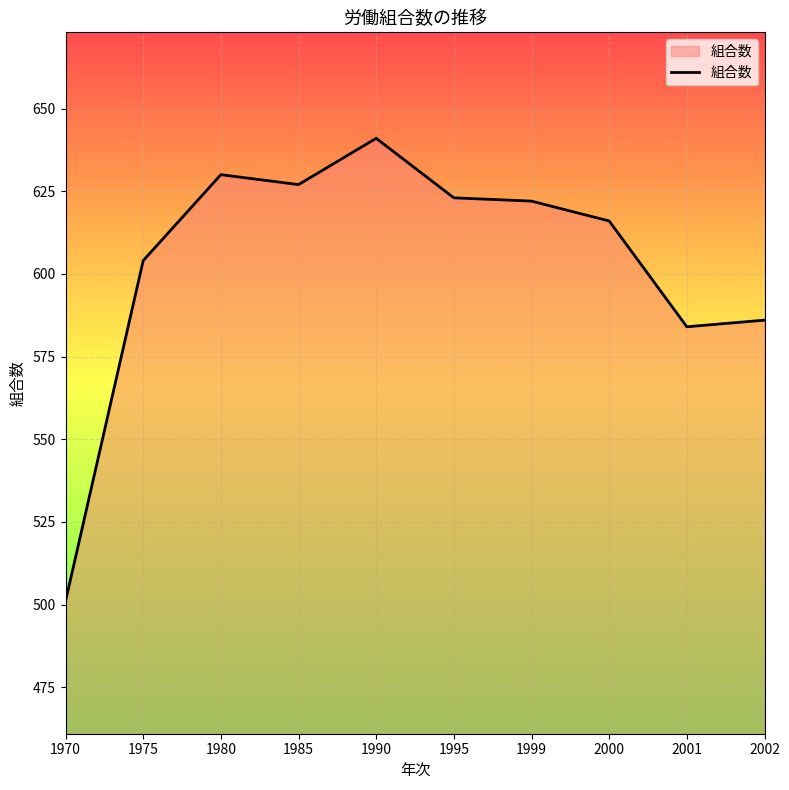

Does the chart display data point markers on the line(s)?

No